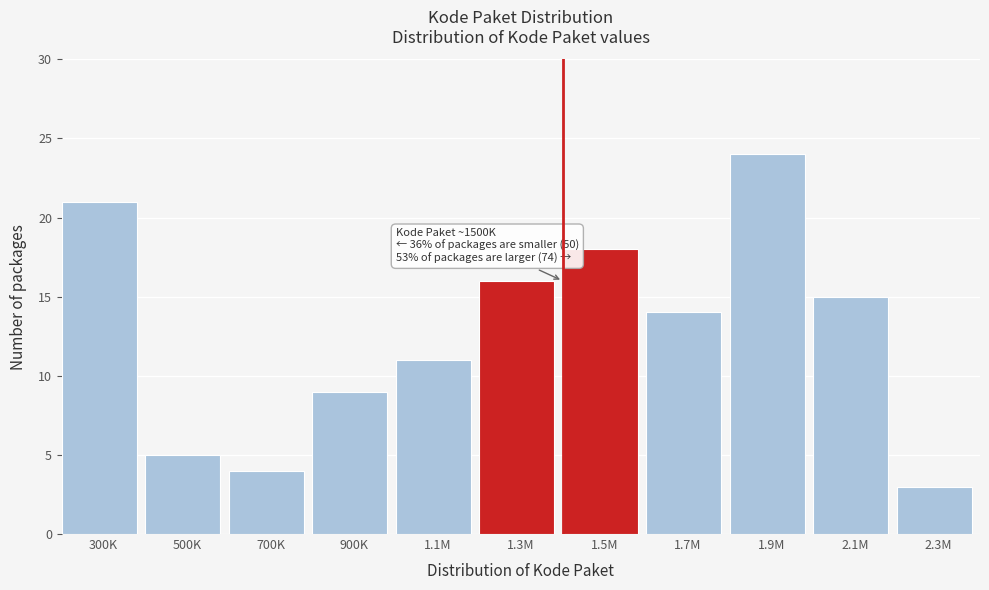

Reading left to right, list all the values displayed in this chart.

300K=21	500K=5	700K=4	900K=9	1.1M=11	1.3M=16	1.5M=18	1.7M=14	1.9M=24	2.1M=15	2.3M=3